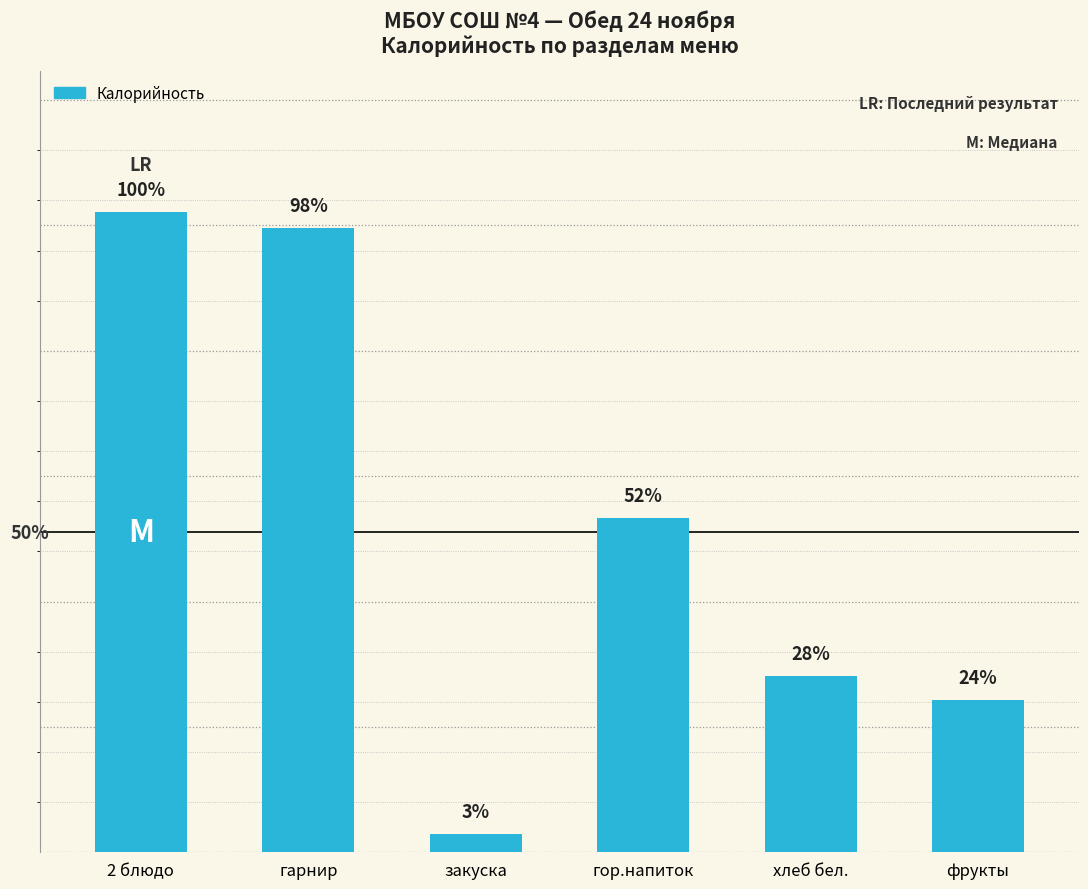

True or false: the data shows 3.1 at закуска.

False